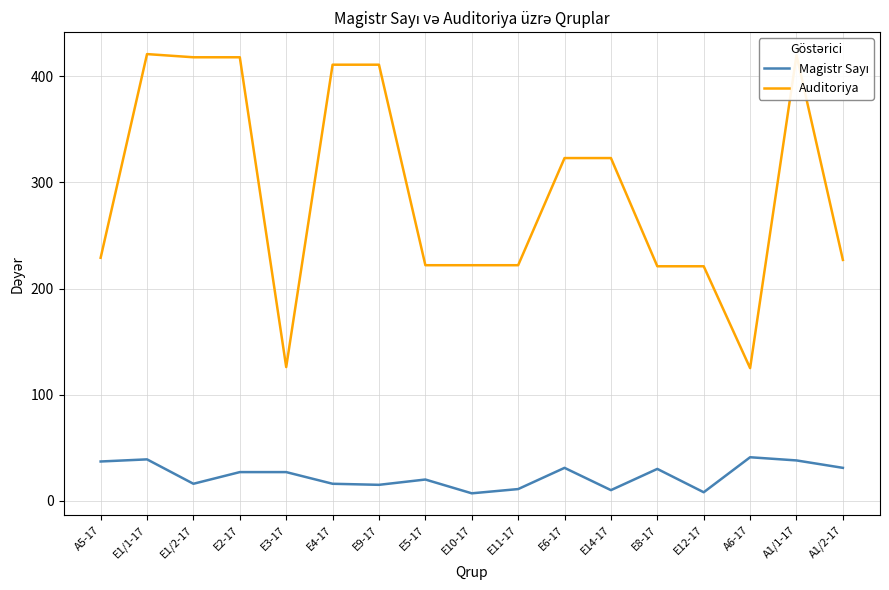

Which series has the largest range (max minus min)?

Auditoriya